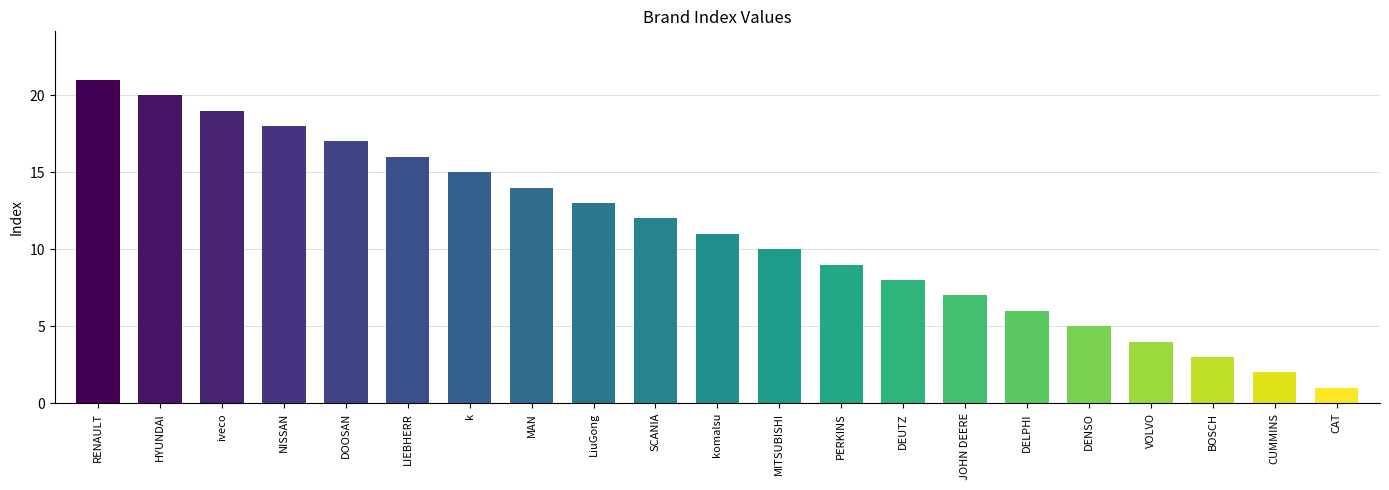

How many categories are shown in the chart?

21